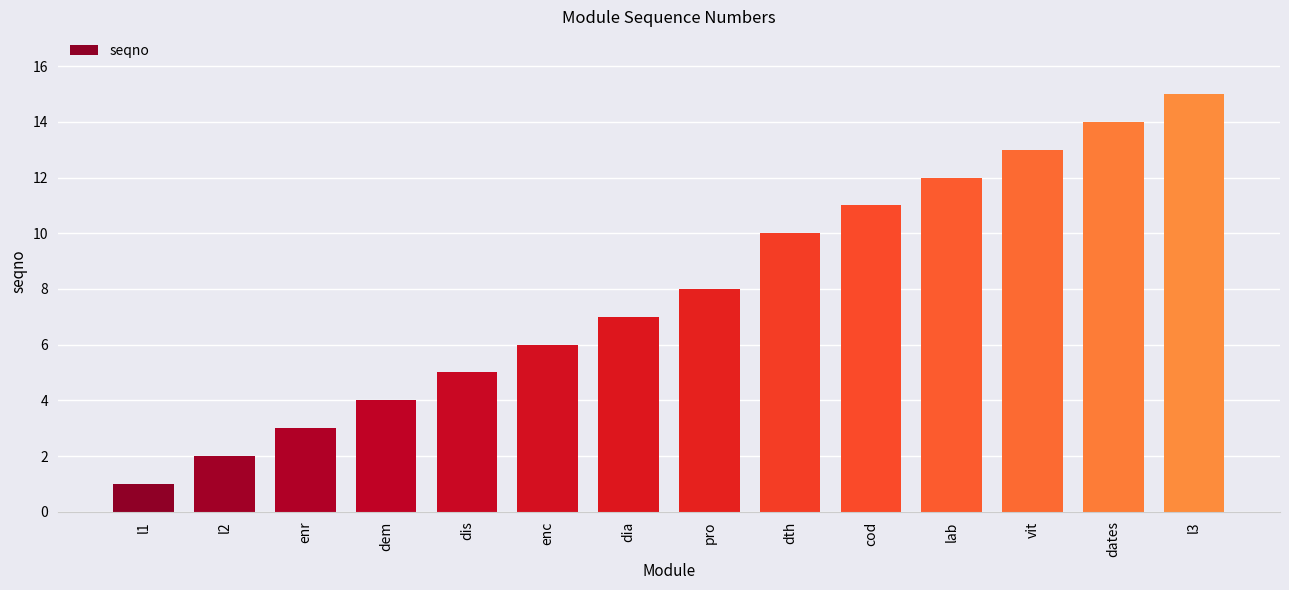

List the labels in order of value, largest first.

l3, dates, vit, lab, cod, dth, pro, dia, enc, dis, dem, enr, l2, l1